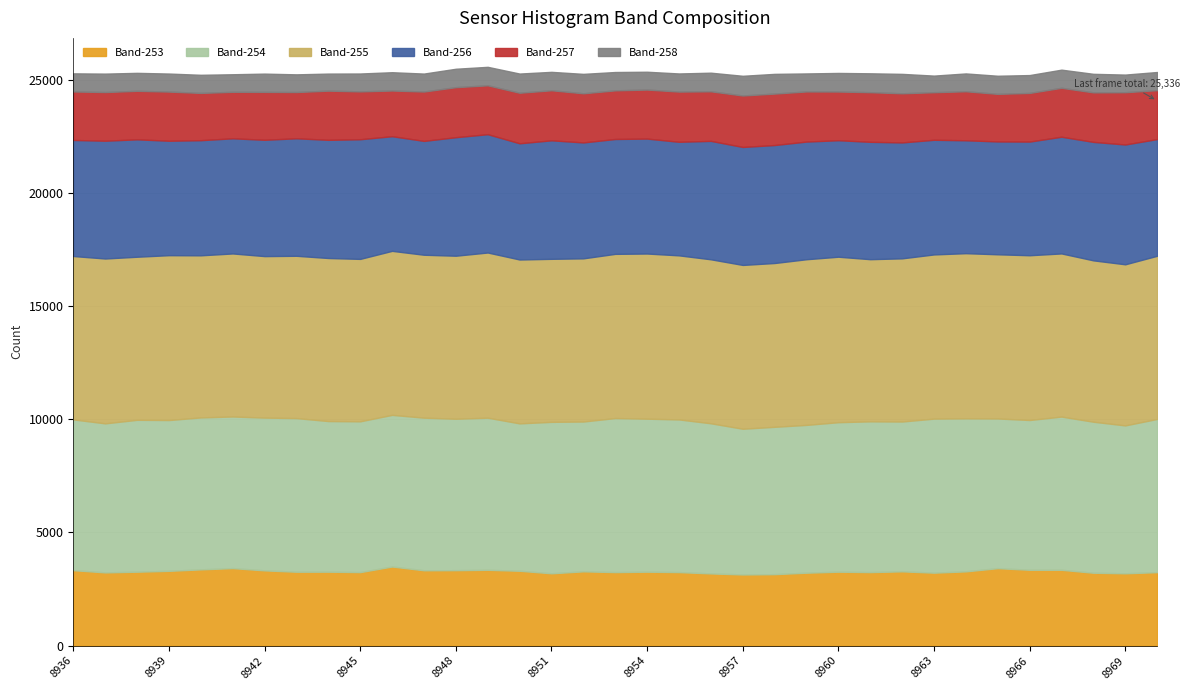

What is the minimum value for Band-253?

3143